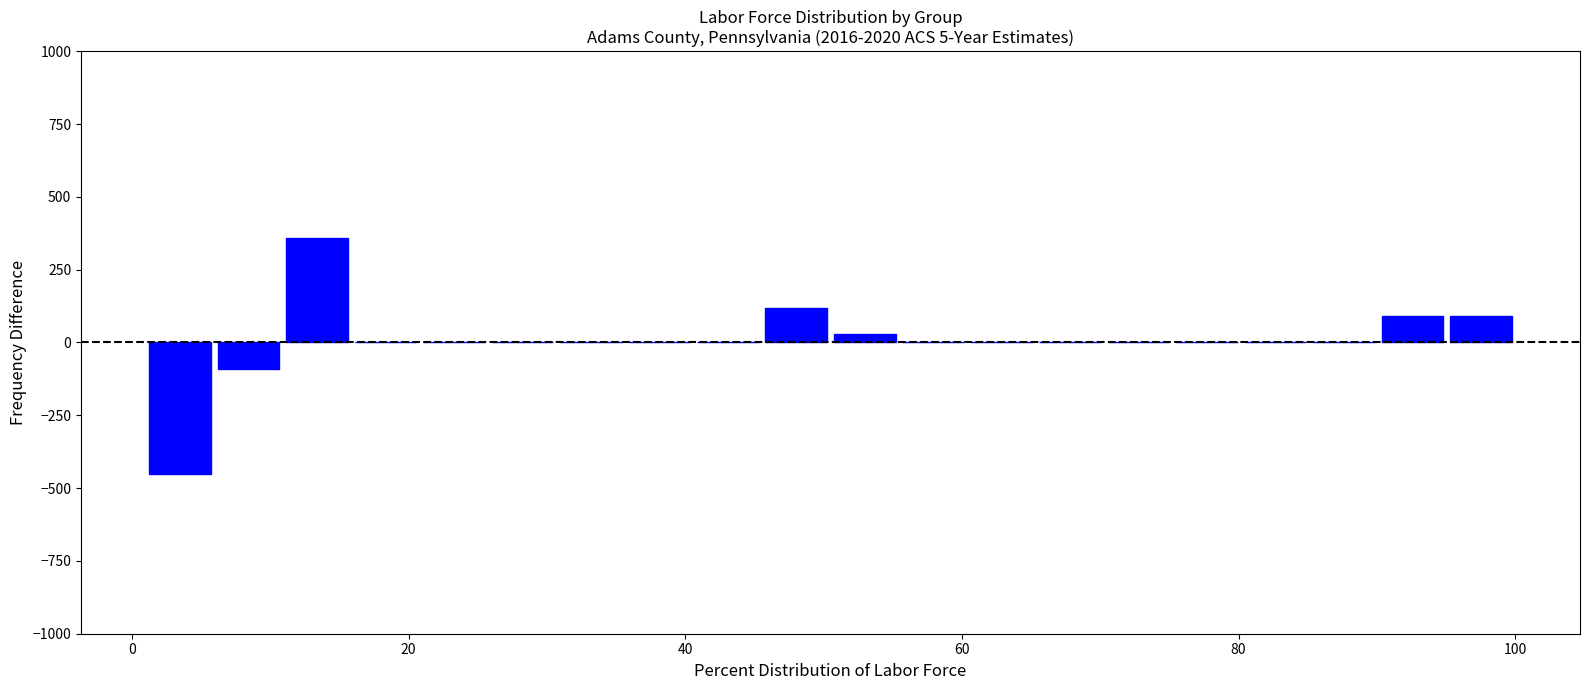

Around what value on the x-axis is the tallest bar? Give the approximate position of its centre, as read against the axis.

14